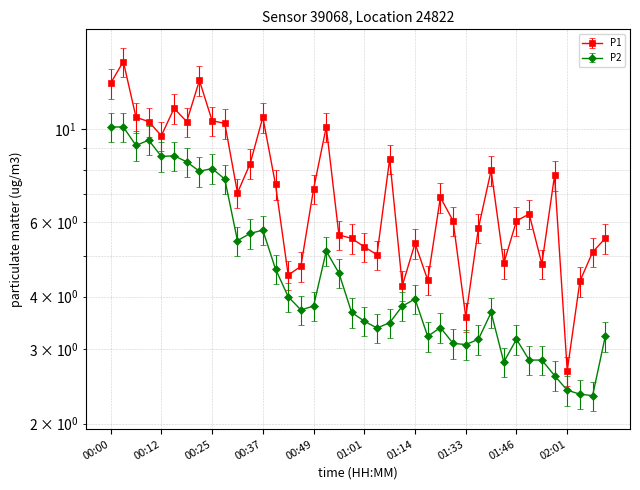

At which category is the sum across all series the highest?

00:03